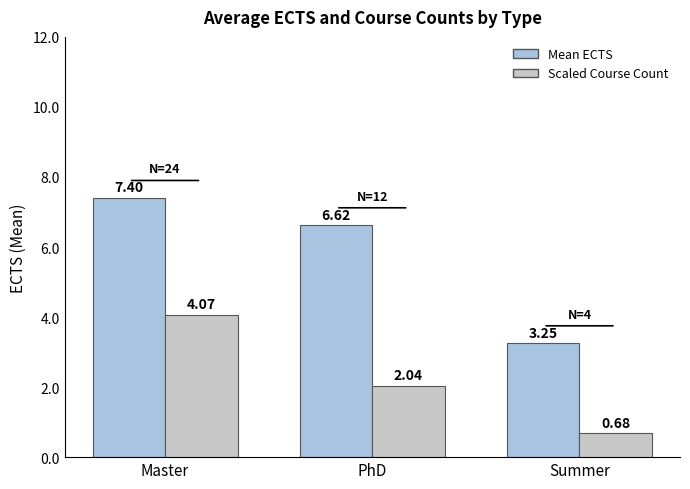

At which category is the sum across all series the highest?

Master